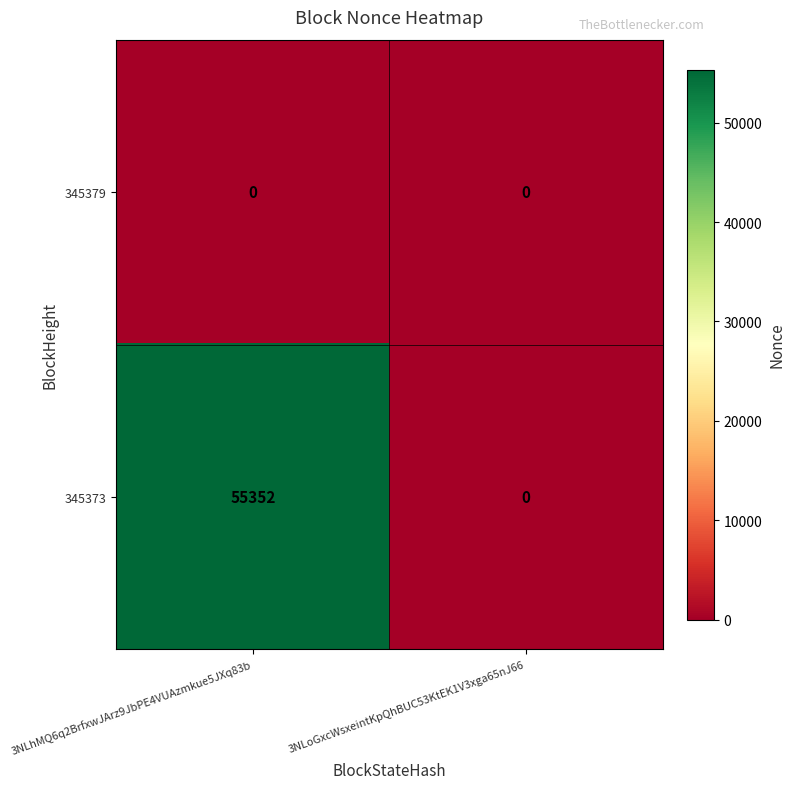

The value of 345373 at 3NLhMQ6q2BrfxwJArz9JbPE4VUAzmkue5JXq83b is 55352. True or false?

True